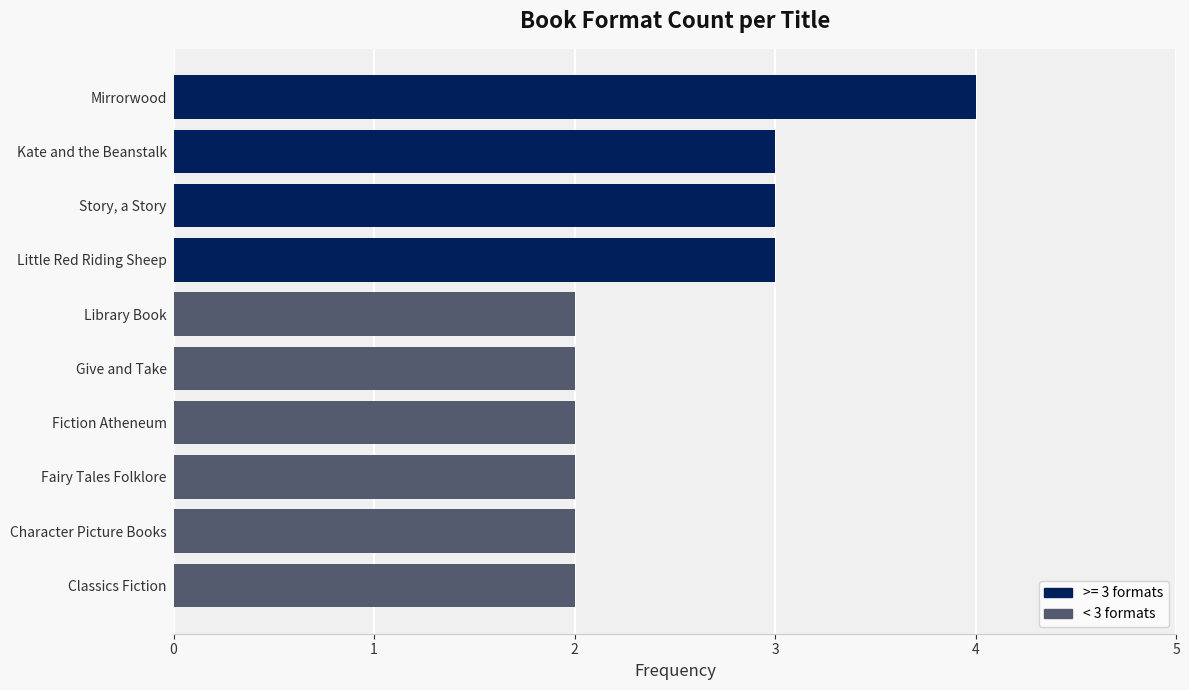

How many categories are shown in the chart?

10